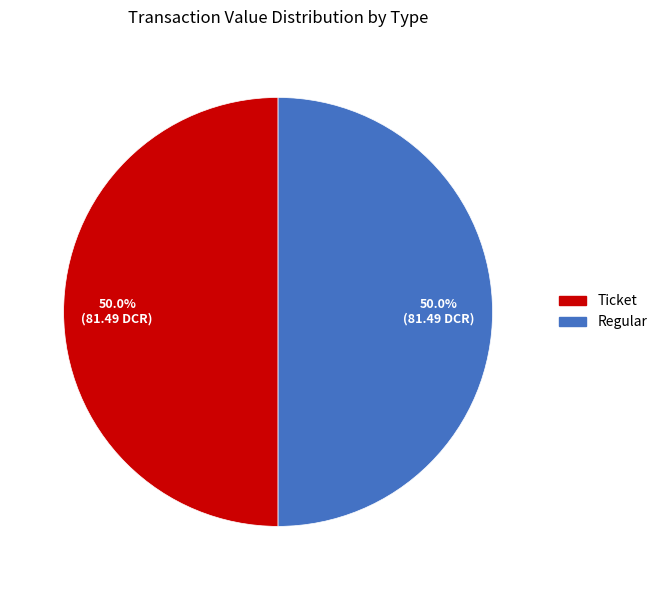

Count the number of slices in the pie.

2